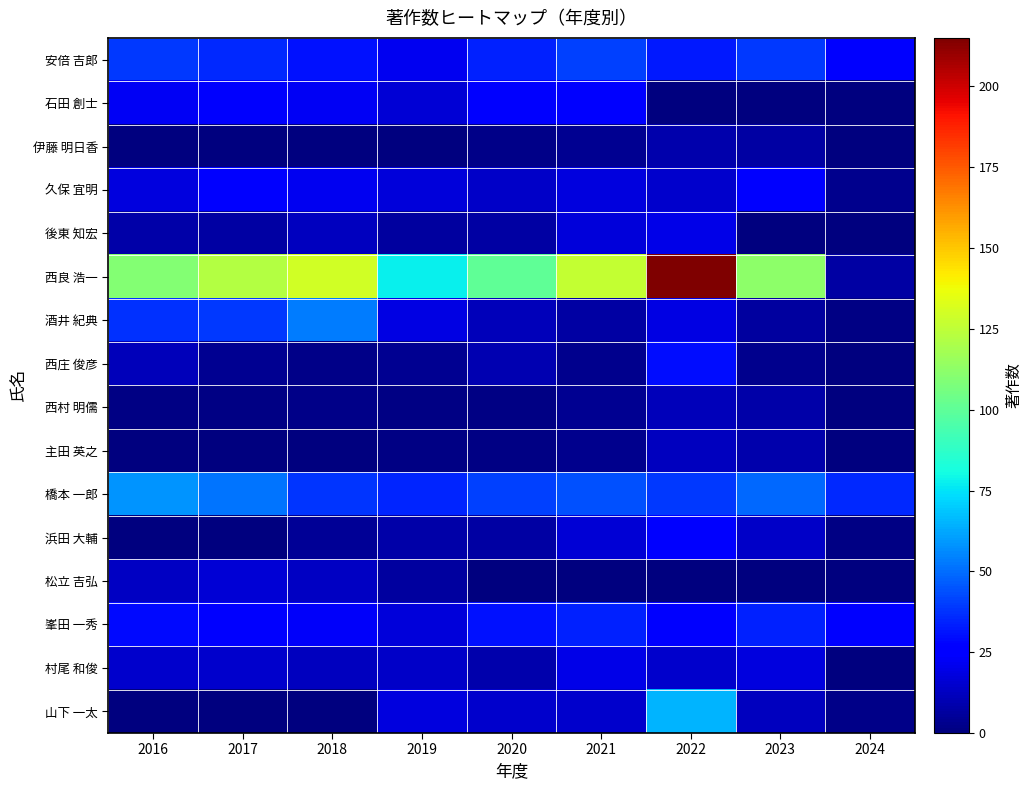

Rank the series at 2016 from lowest to highest value.

伊藤 明日香, 主田 英之, 浜田 大輔, 山下 一太, 西村 明儒, 後東 知宏, 西庄 俊彦, 松立 吉弘, 村尾 和俊, 久保 宜明, 石田 創士, 峯田 一秀, 酒井 紀典, 安倍 吉郎, 橋本 一郎, 西良 浩一